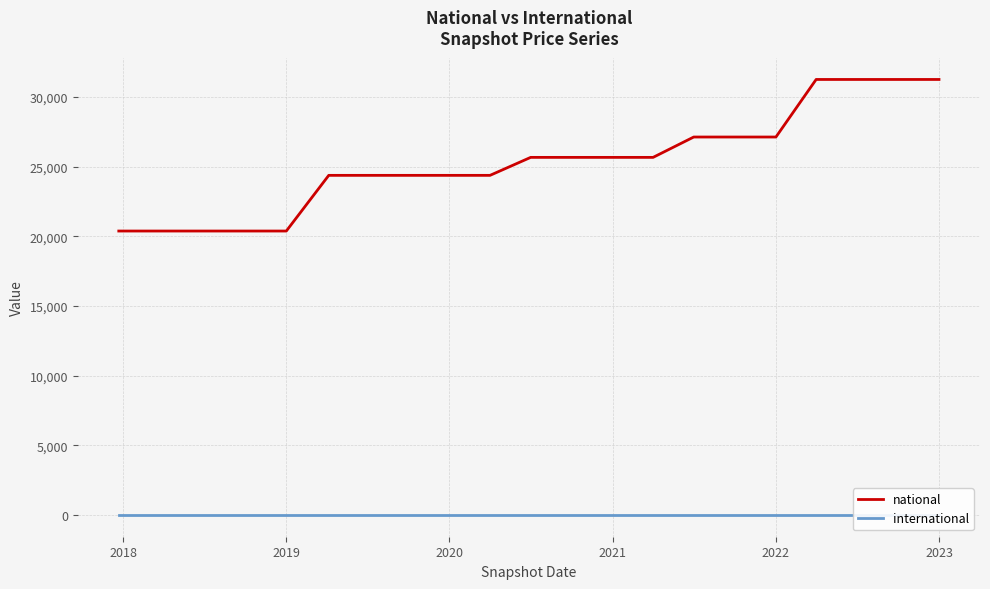

Is it true that national equals 20377 at 2019?

True